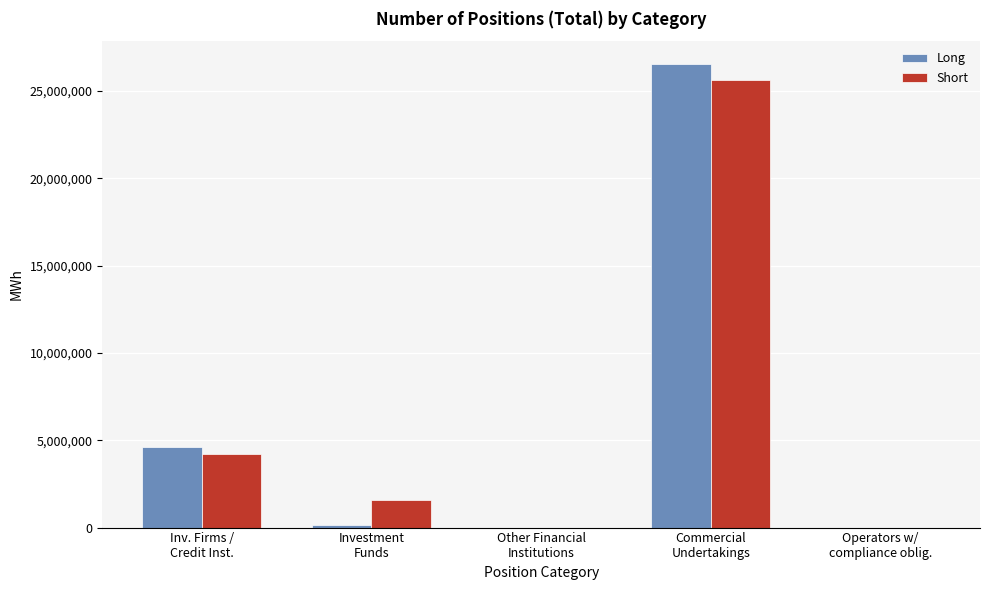

What is the maximum value for Long?

26523036